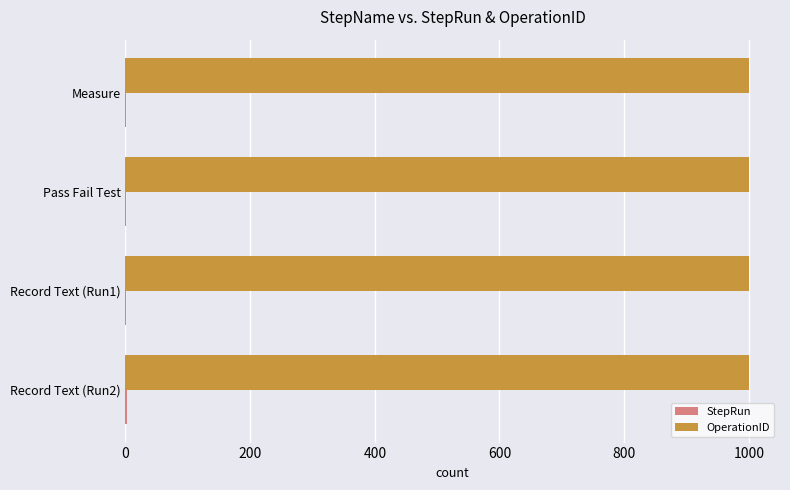

Which series has the largest total across all categories?

OperationID